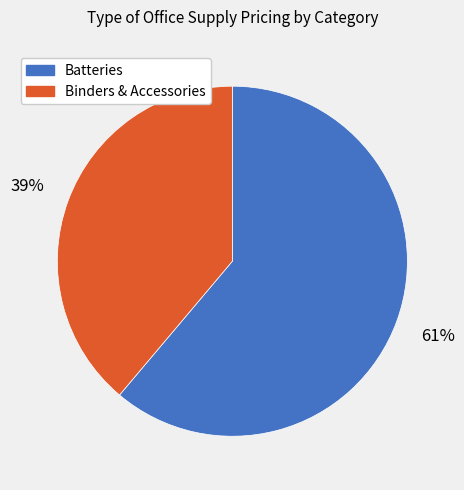

Is there a majority slice in this chart?

Yes